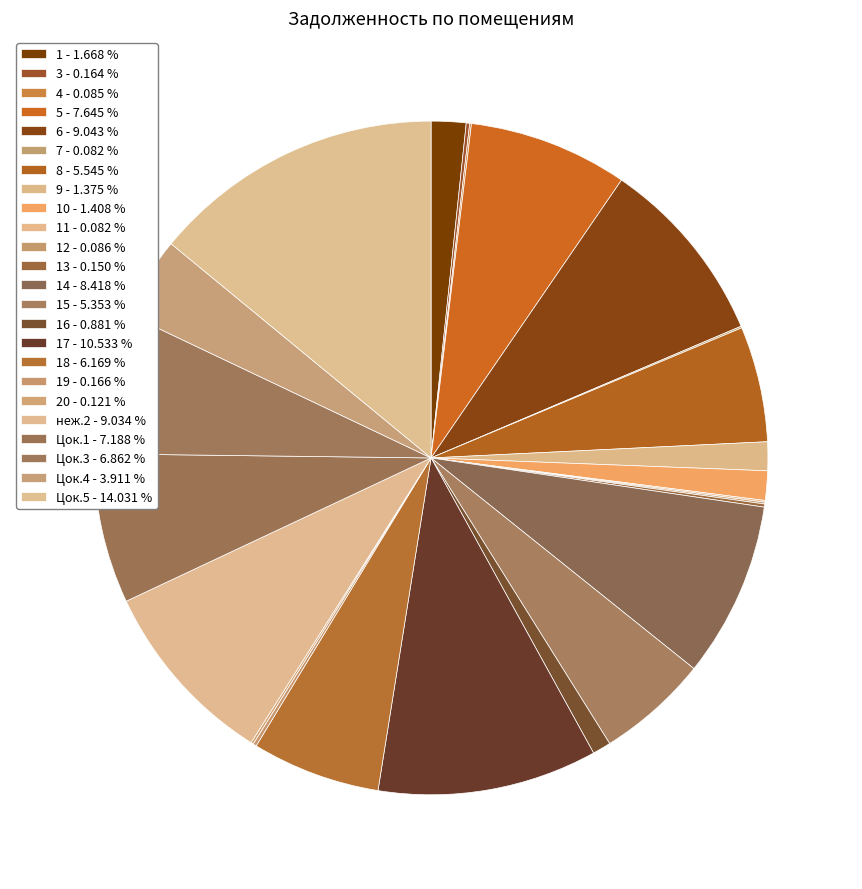

Rank the categories by value from highest to lowest.

Цок.5, 17, 6, неж.2, 14, 5, Цок.1, Цок.3, 18, 8, 15, Цок.4, 1, 10, 9, 16, 19, 3, 13, 20, 12, 4, 11, 7